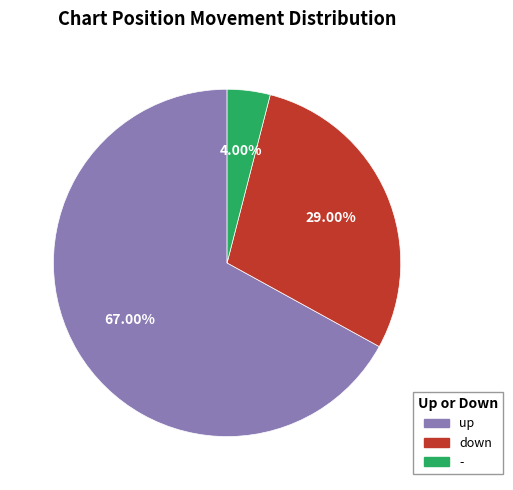

How many segments does this pie chart have?

3